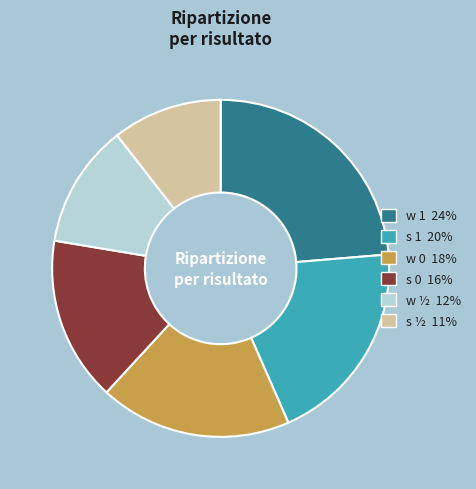

Combined, do s 1 20% and w 1 24% account for over 50%?

No